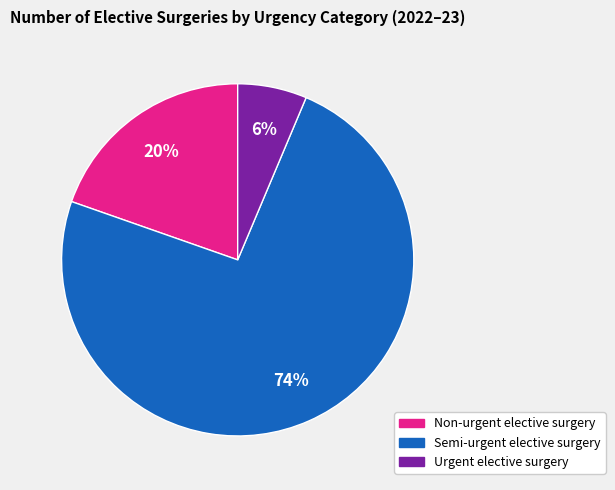

To the nearest percent, what portion does Non-urgent elective surgery represent?

20%